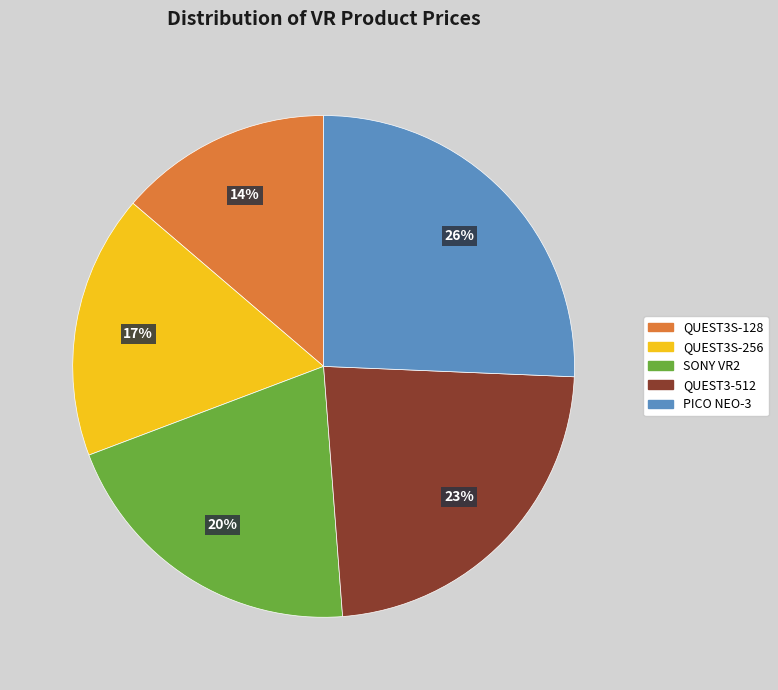

Is there a majority slice in this chart?

No